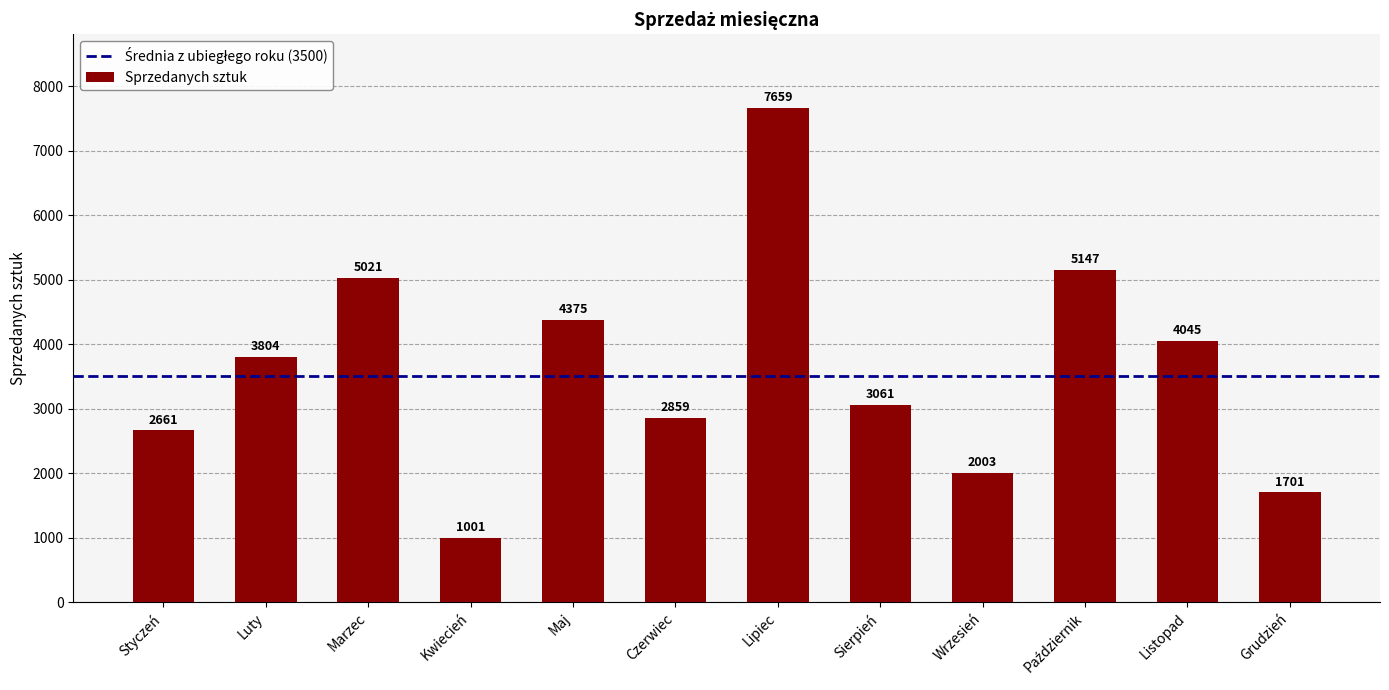

At which category does the chart reach its minimum across all series?

Kwiecień